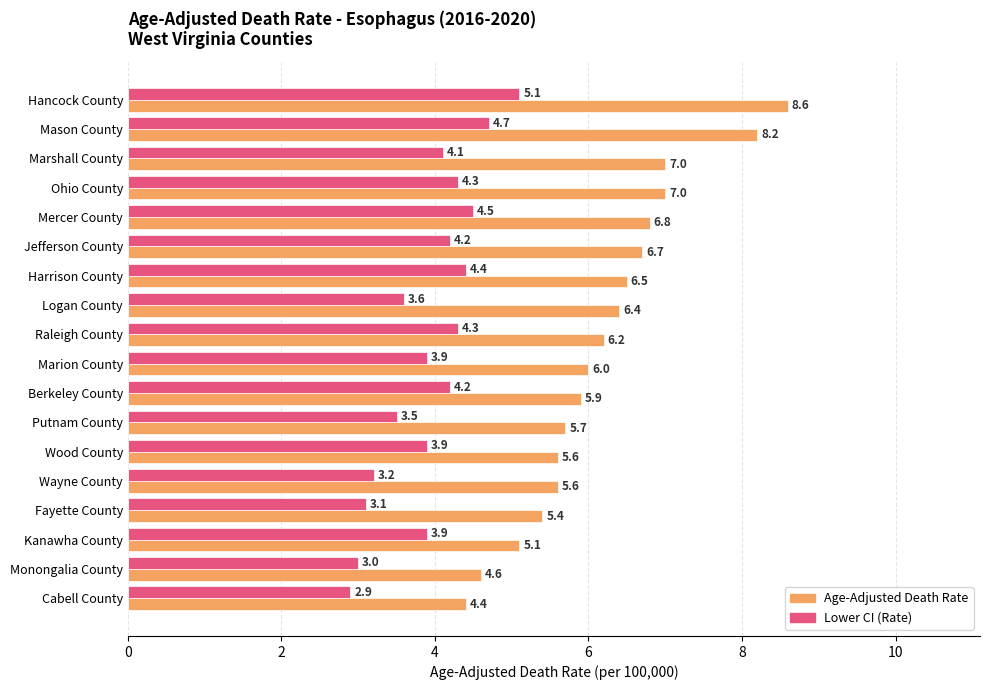

How many data points does each series have?

18